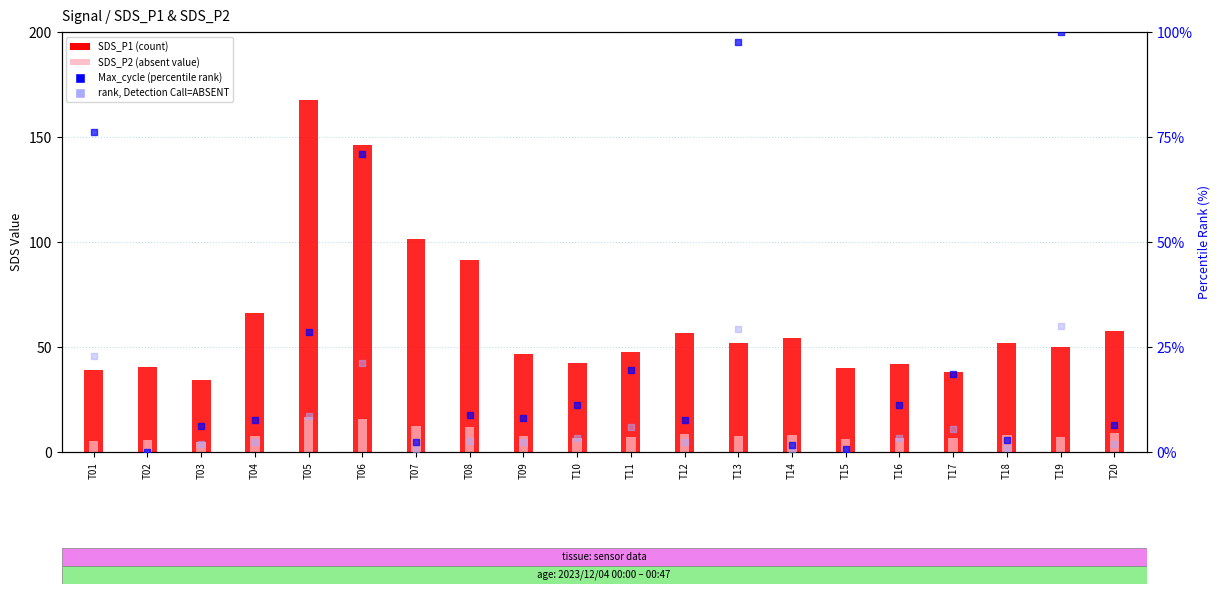

What is the total value across all series at T08?

115.2